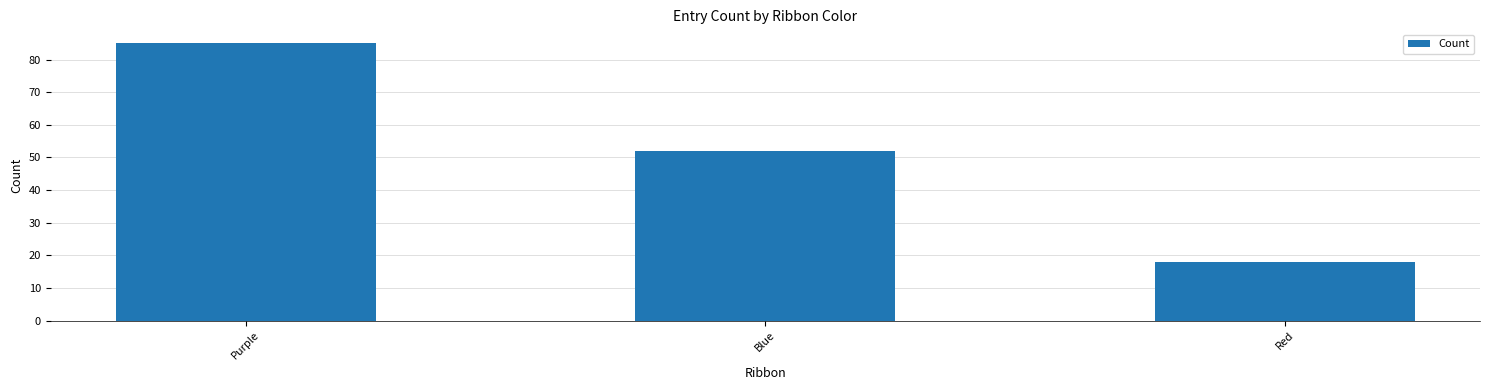

How many categories are shown in the chart?

3